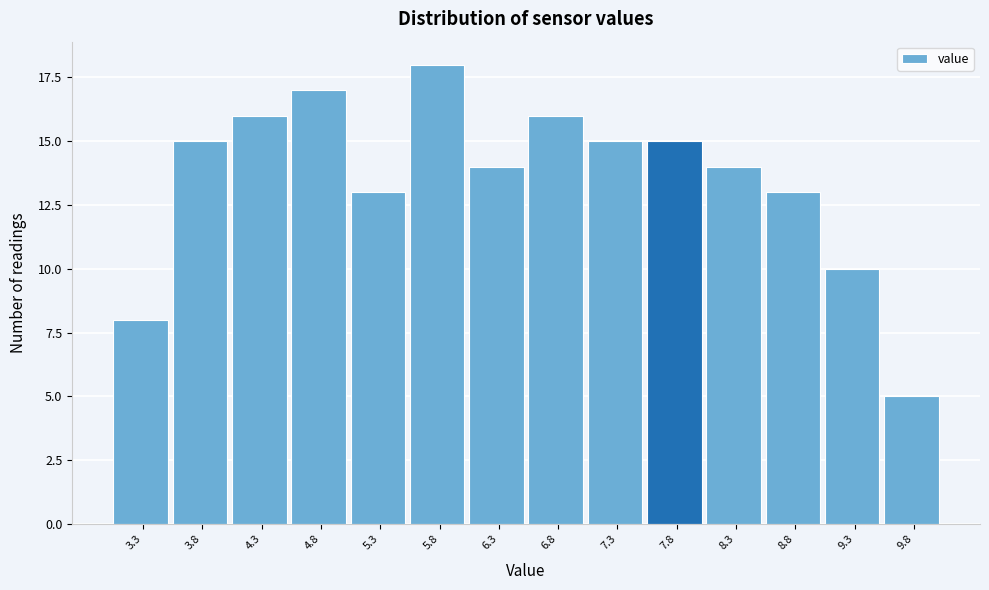

Reading right to left, what are all the values shown in this chart?

5	10	13	14	15	15	16	14	18	13	17	16	15	8